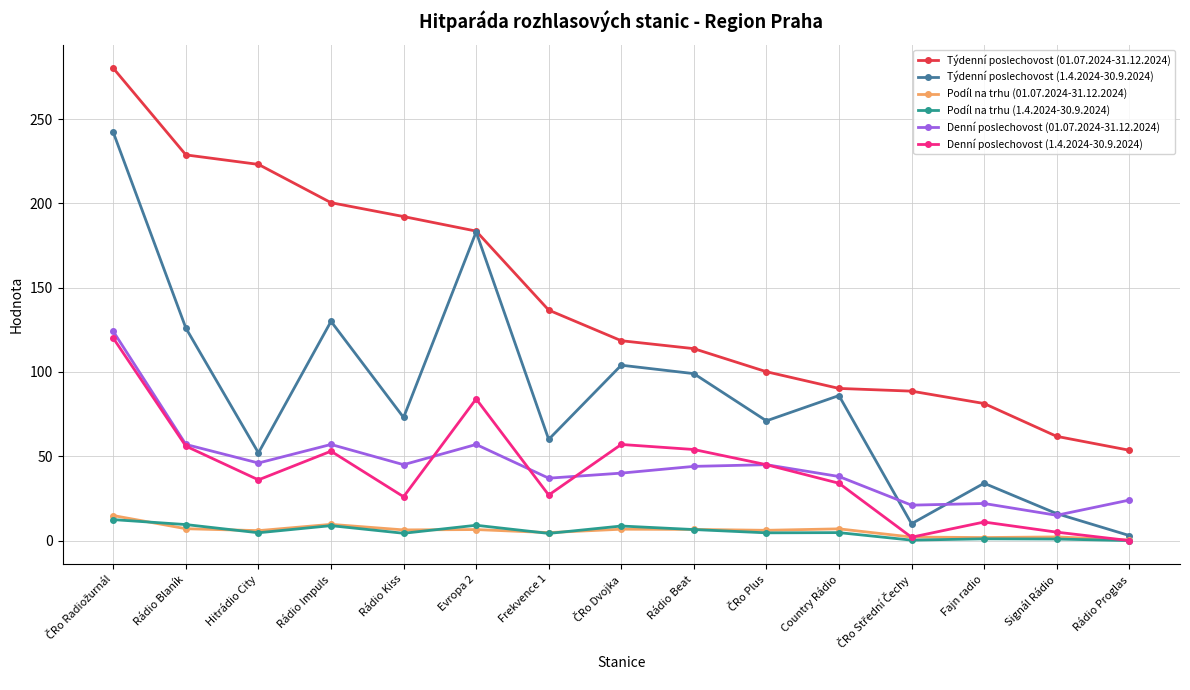

What is the average value of the Podíl na trhu (1.4.2024-30.9.2024) series?

5.3